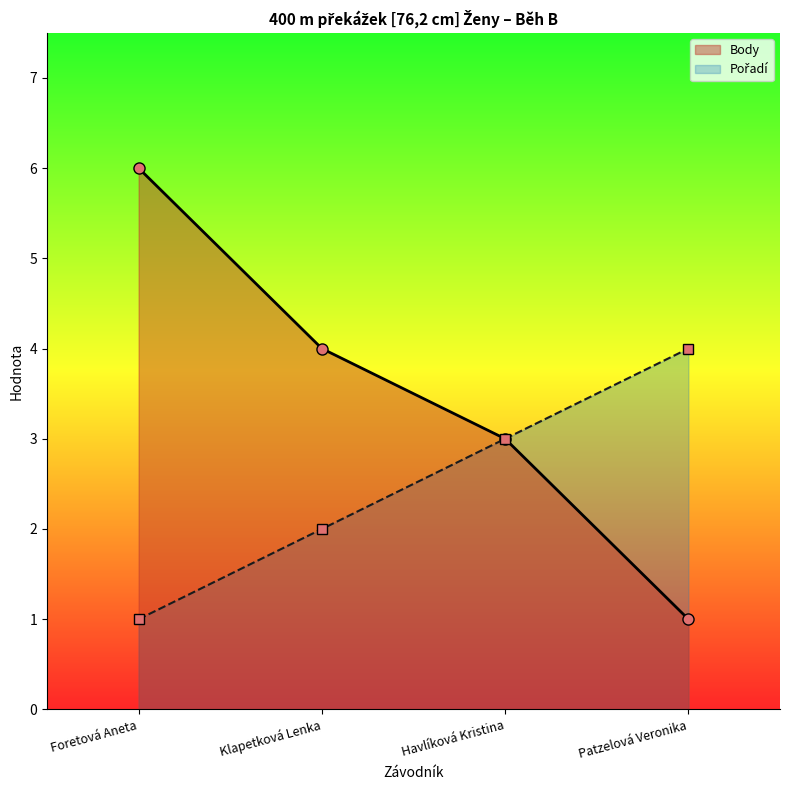

What is the difference between the maximum and minimum values in the Pořadí series?

3